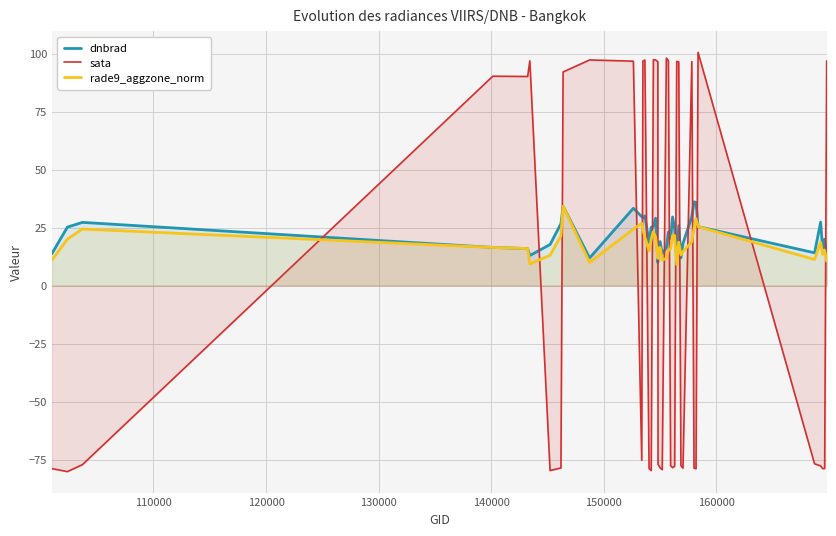

What is the minimum value for dnbrad?

10.0